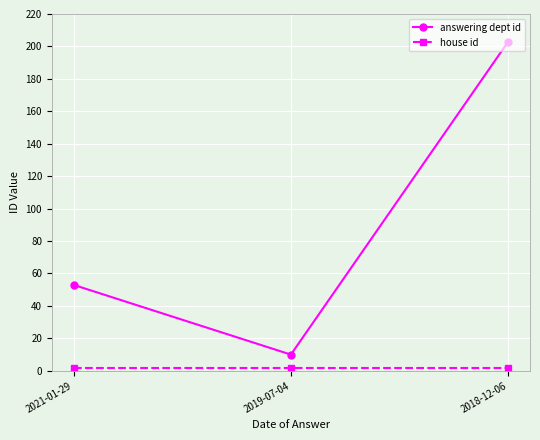

At how many categories does at least one series exceed 33?

2